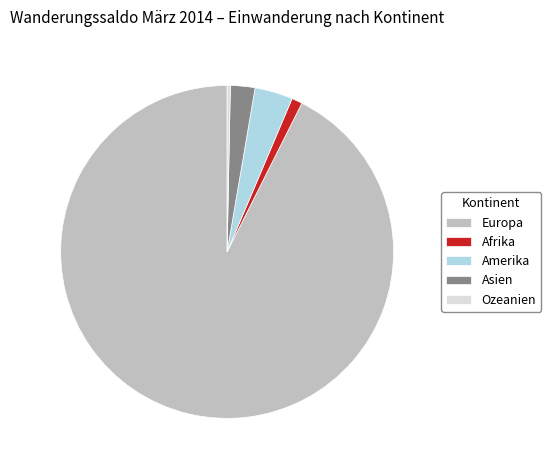

How many segments does this pie chart have?

5